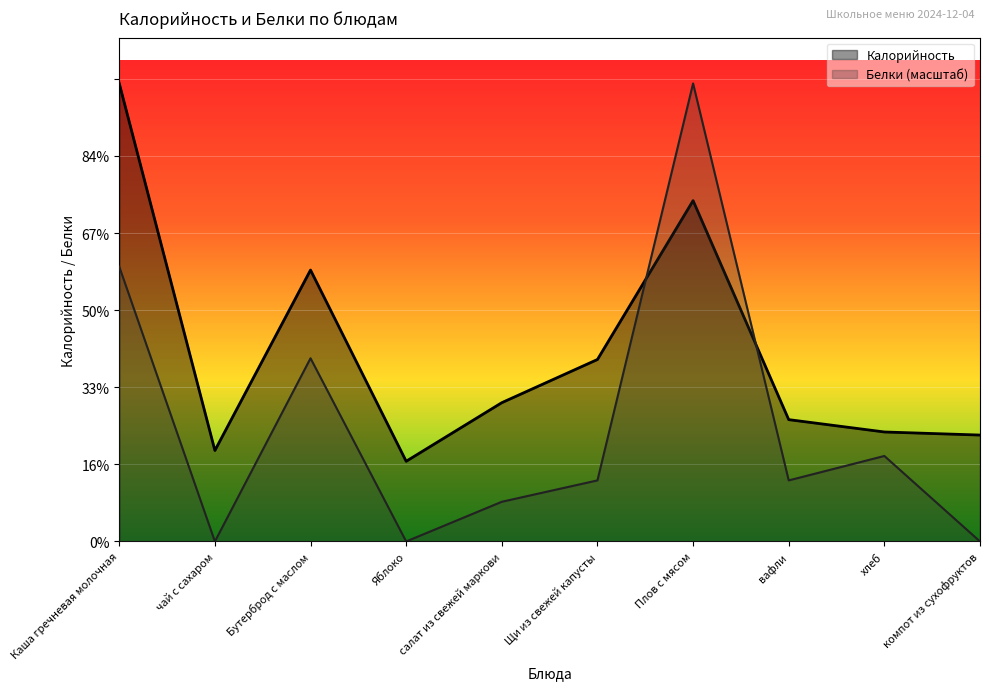

Is it true that Калорийность equals 143.6 at салат из свежей маркови?

False